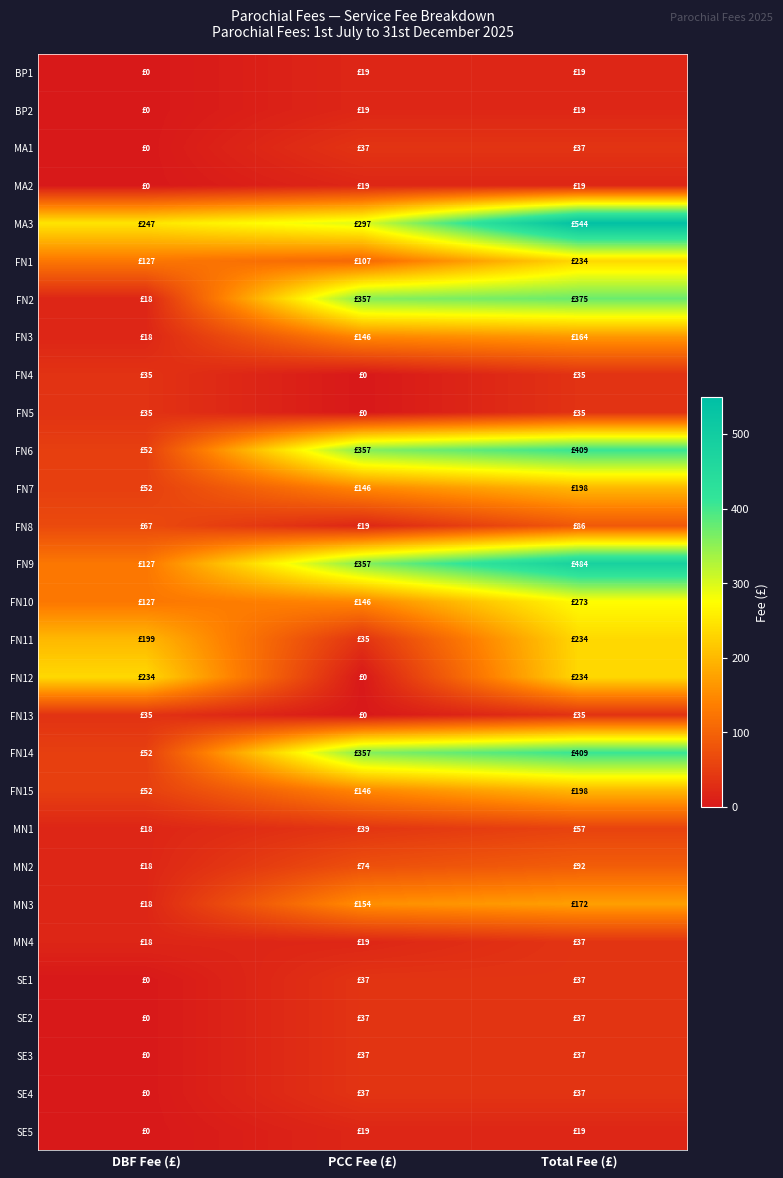

Between PCC Fee (£) and Total Fee (£), which series saw the biggest shift?

MA3